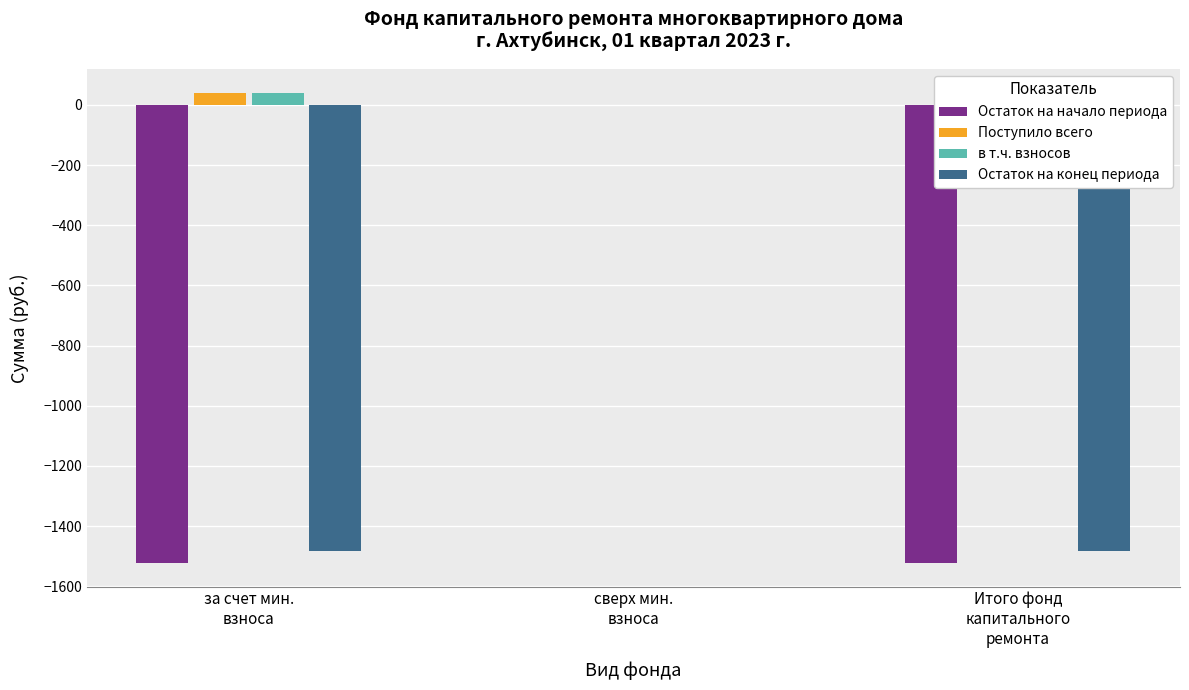

What are all the series names shown in the legend?

Остаток на начало периода, Поступило всего, в т.ч. взносов, Остаток на конец периода